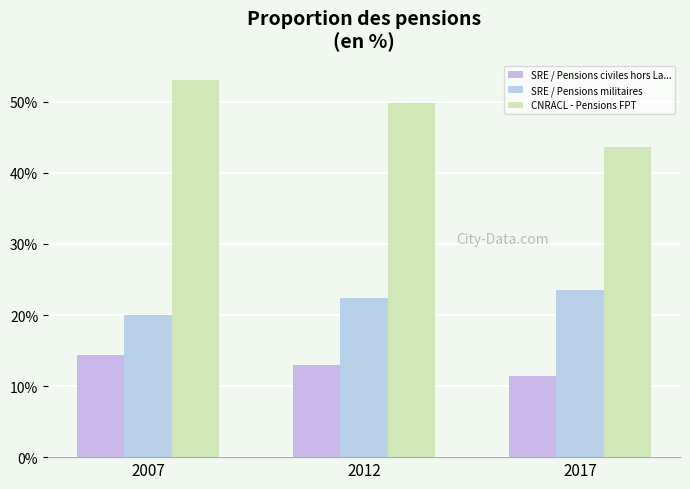

Are the bars horizontal?

No